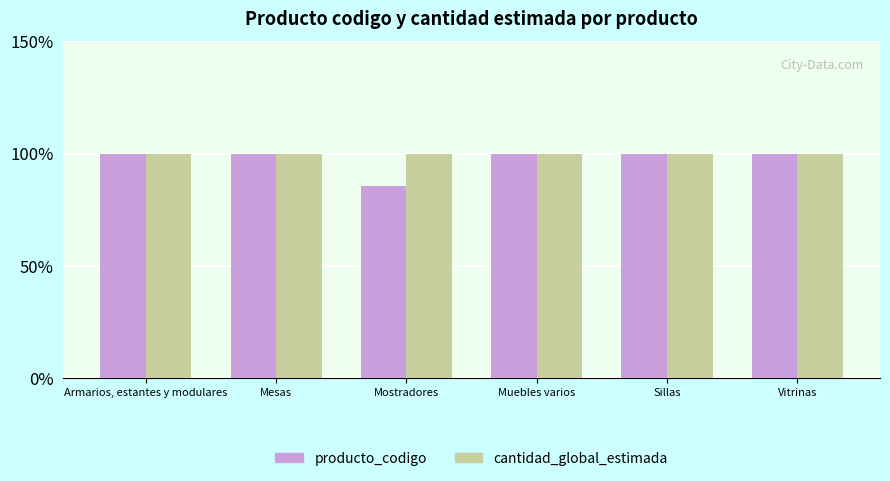

At Vitrinas, list the series in order from largest to smallest.

producto_codigo, cantidad_global_estimada